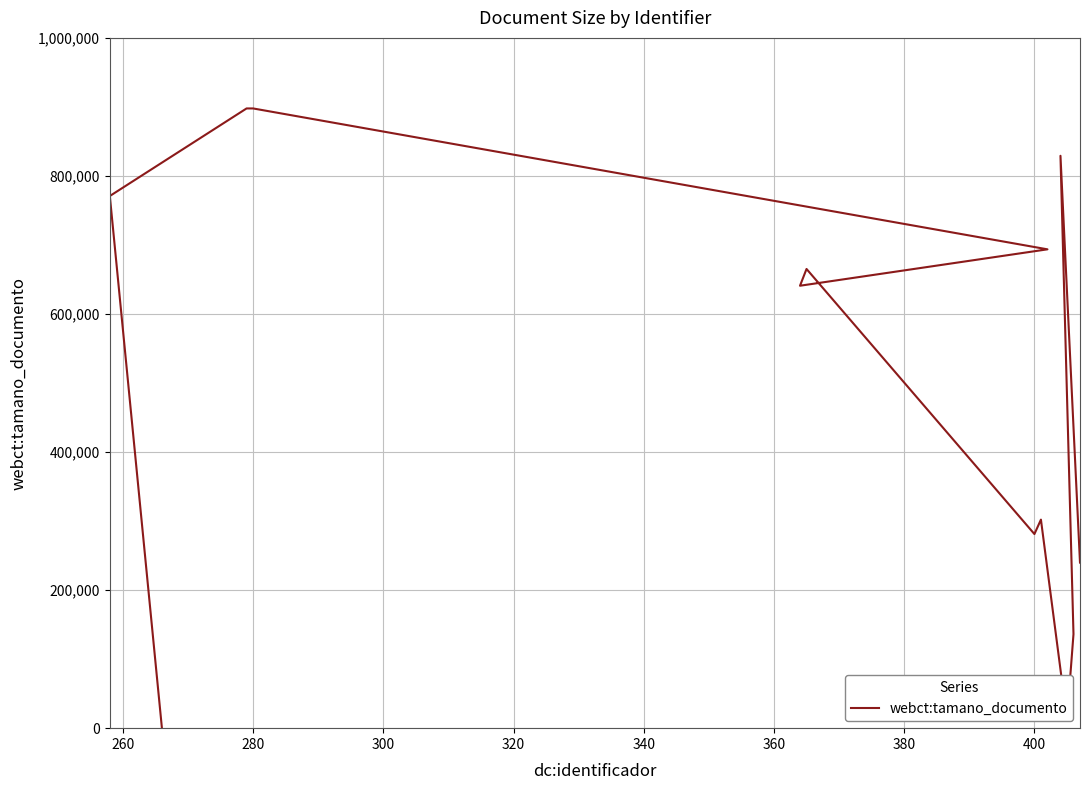

How many lines are shown in the chart?

1